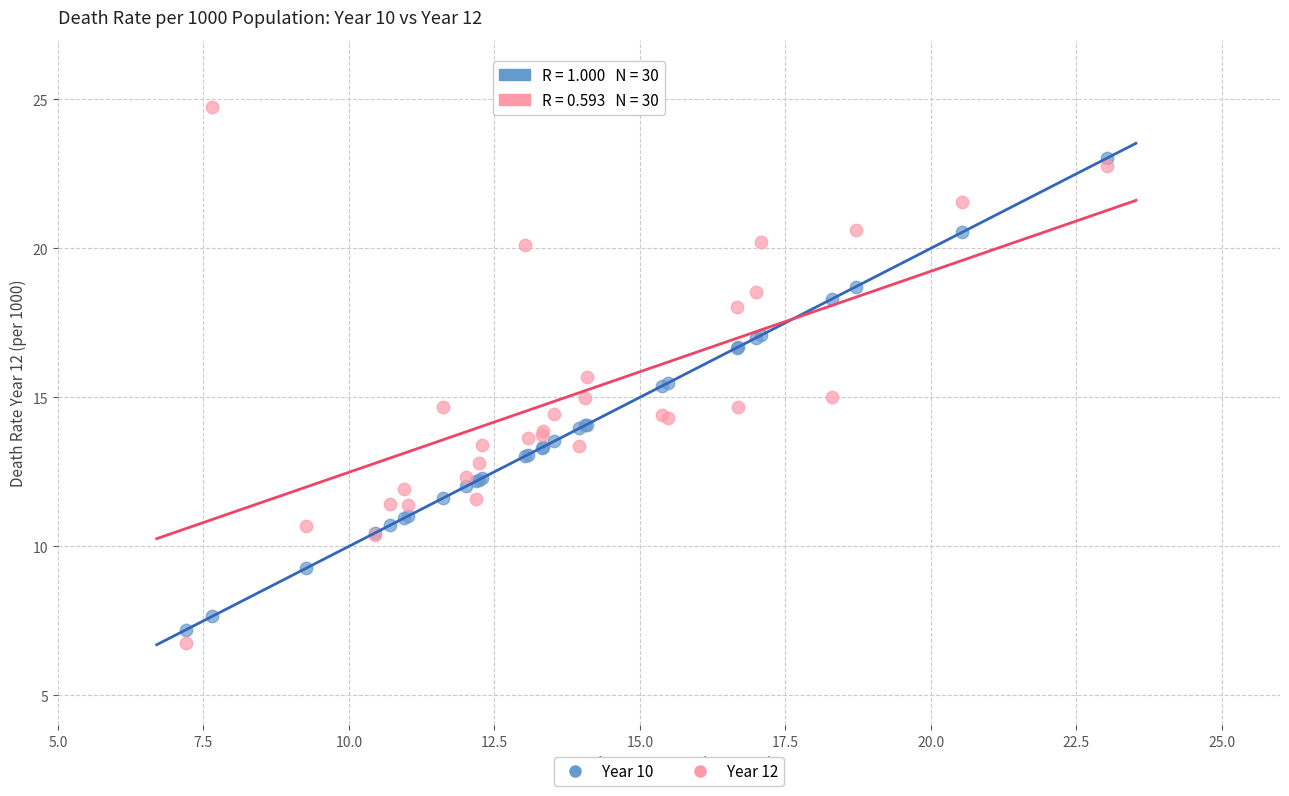

Which series contains the highest Y value?

Year 12